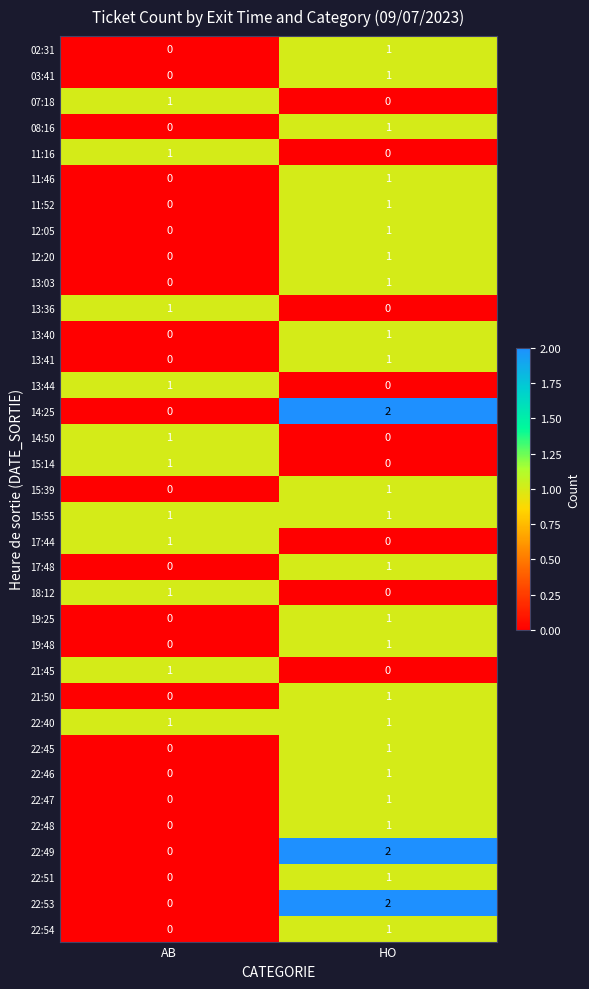

List the labels in order of 11:16 value, largest first.

AB, HO